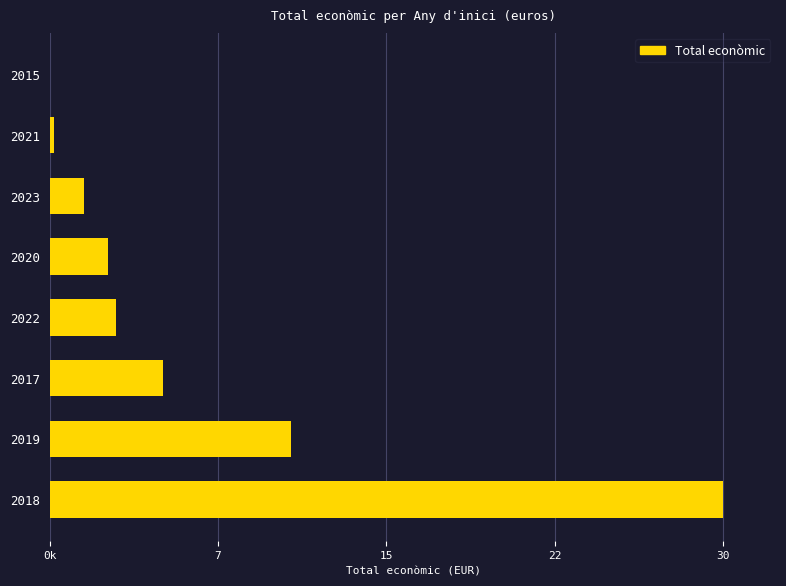

Are the bars grouped side by side (vs. stacked)?

No